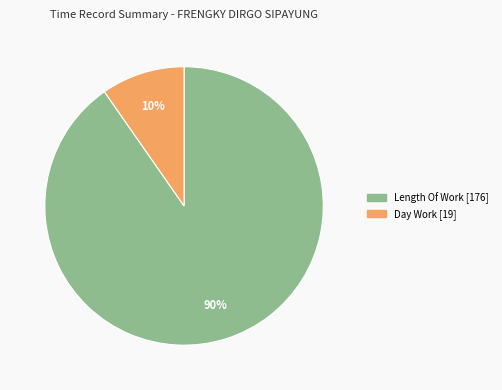

How many slices are in this pie chart?

2